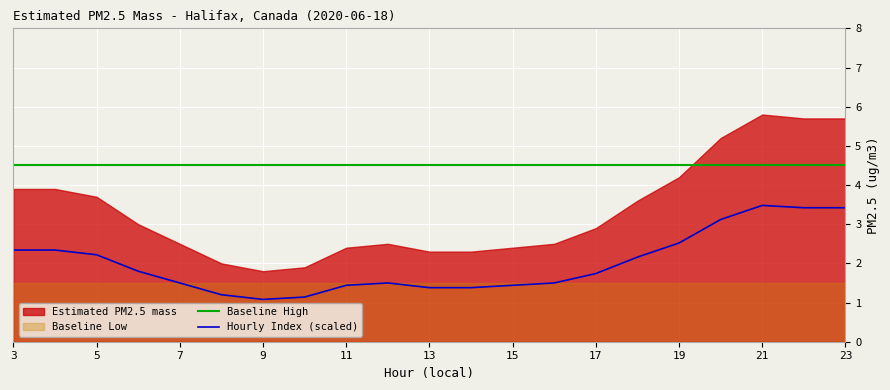

True or false: Hourly Index (scaled) has a value of 3.4 at 23.

True